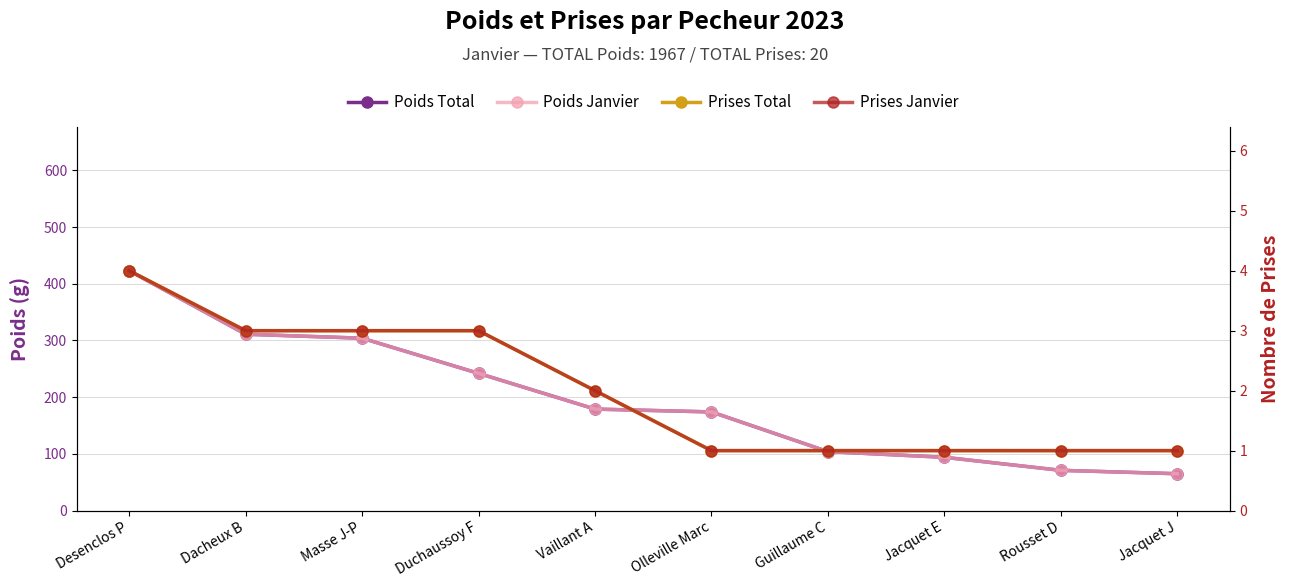

How many lines are shown in the chart?

4